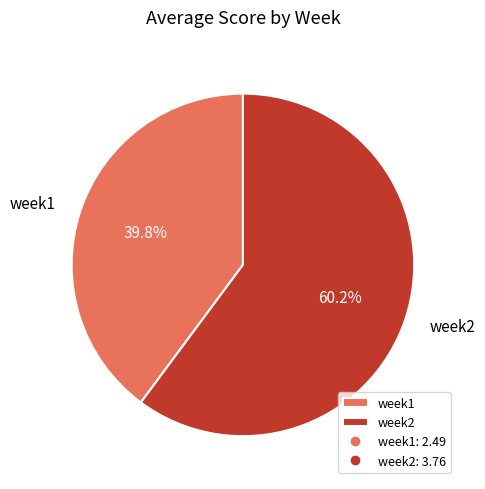

Which has a higher value, week2 or week1?

week2